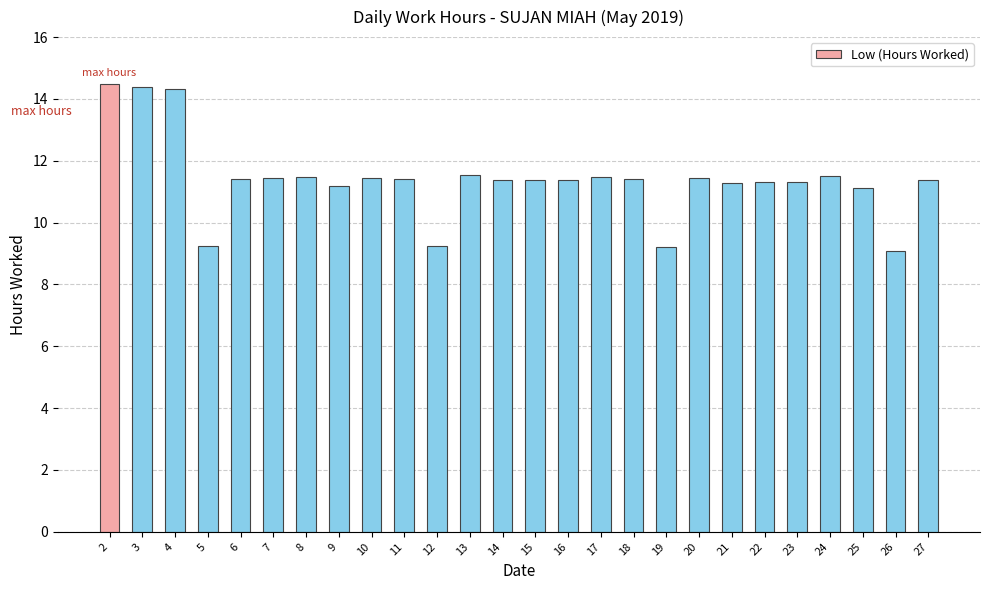

Read the value at 8.

11.5